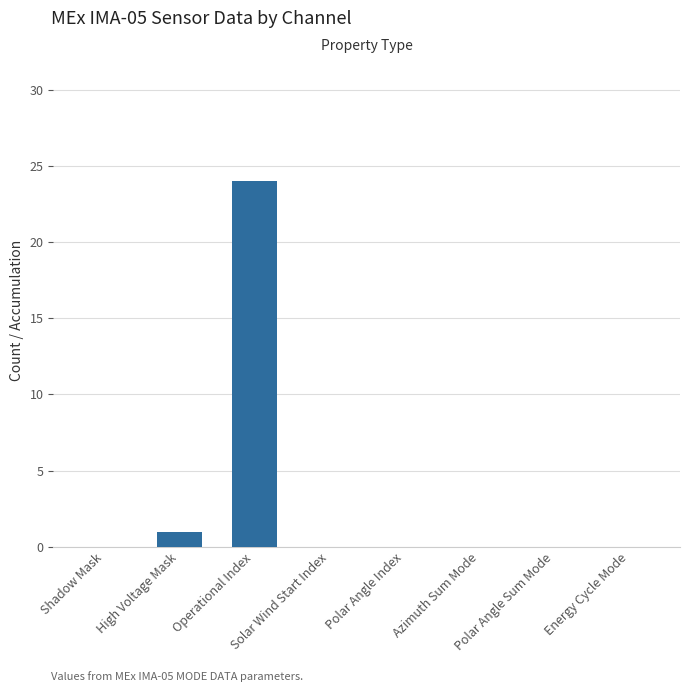

What is the change in value from Operational Index to Energy Cycle Mode?

-24